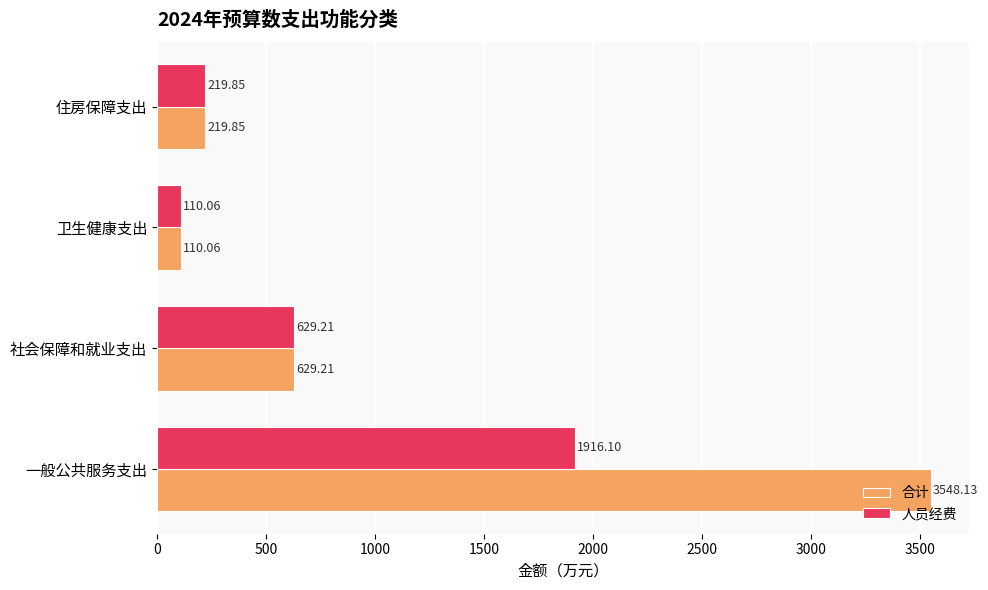

Which series has the widest spread of values?

合计